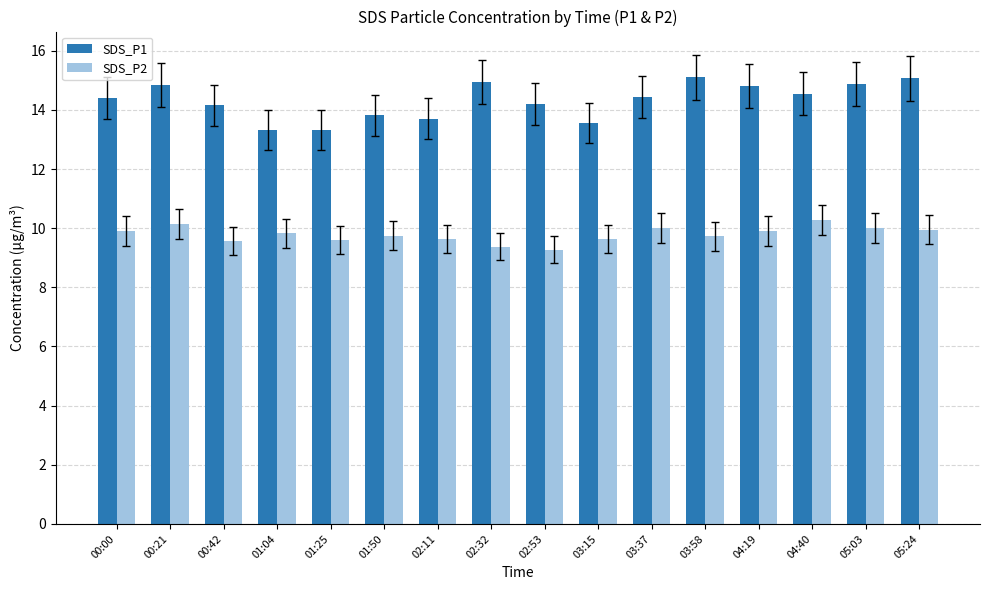

The value of SDS_P1 at 02:11 is 13.7. True or false?

True